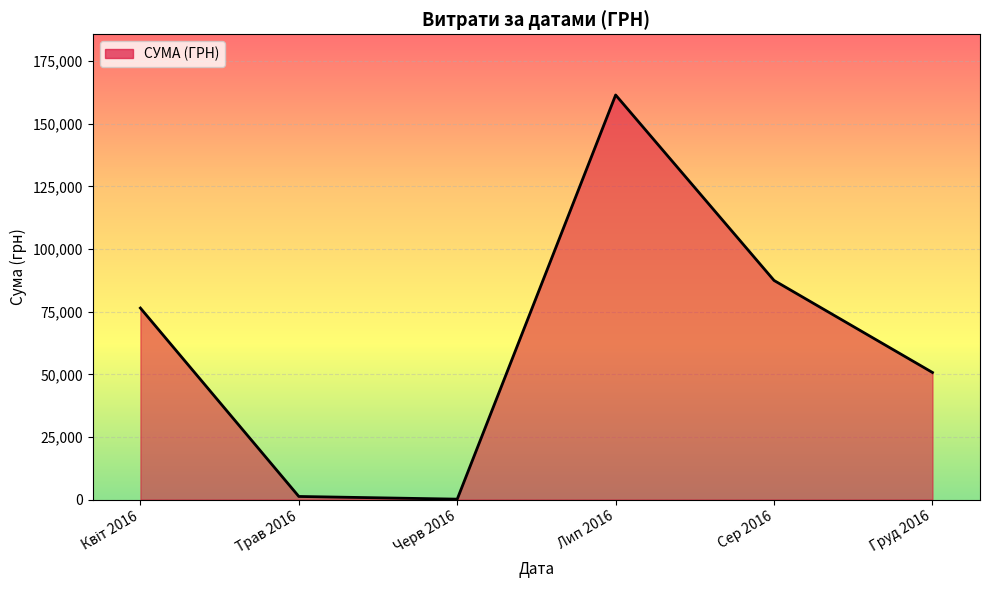

Which has a higher value, Лип 2016 or Сер 2016?

Лип 2016